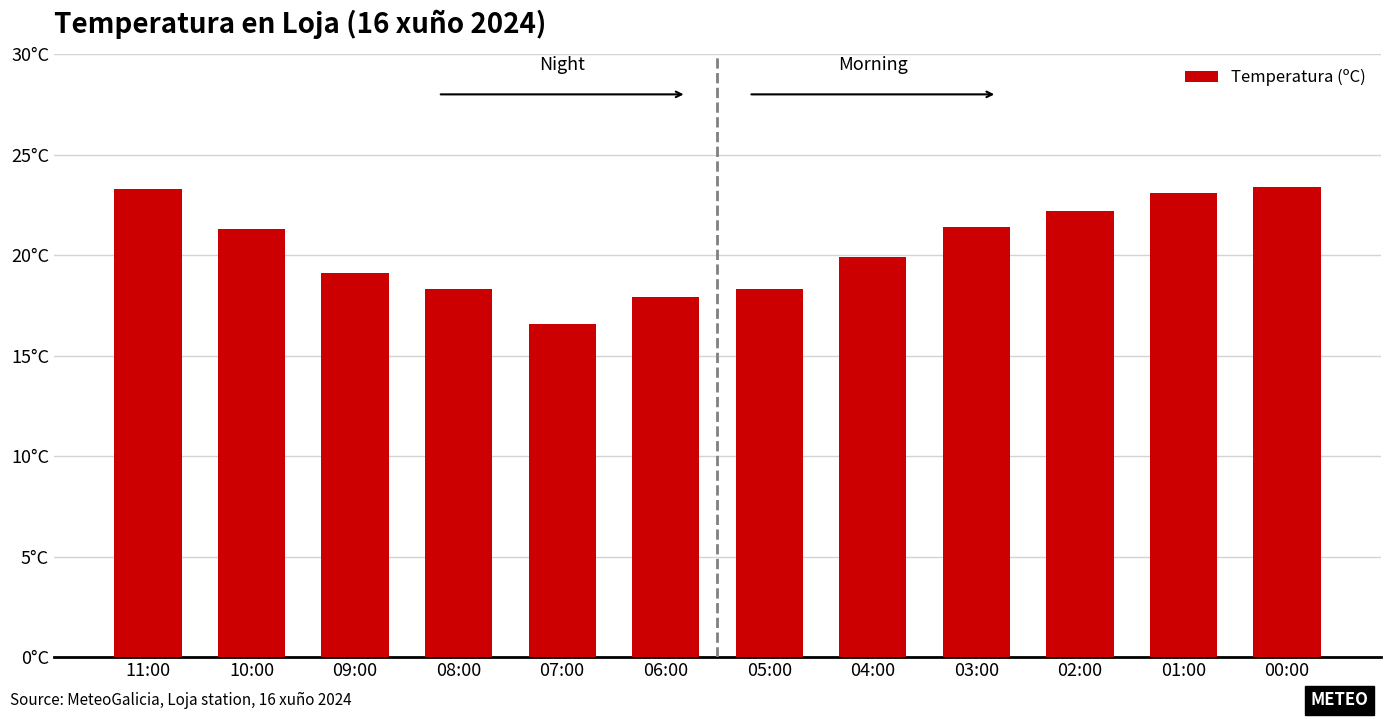

Which label corresponds to the smallest value in the chart?

07:00